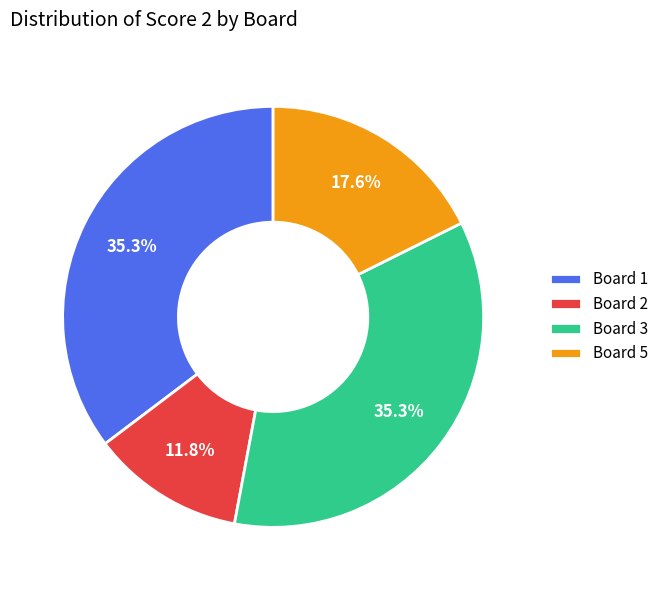

Approximately how many times larger is the value at Board 5 compared to Board 1?

0.5